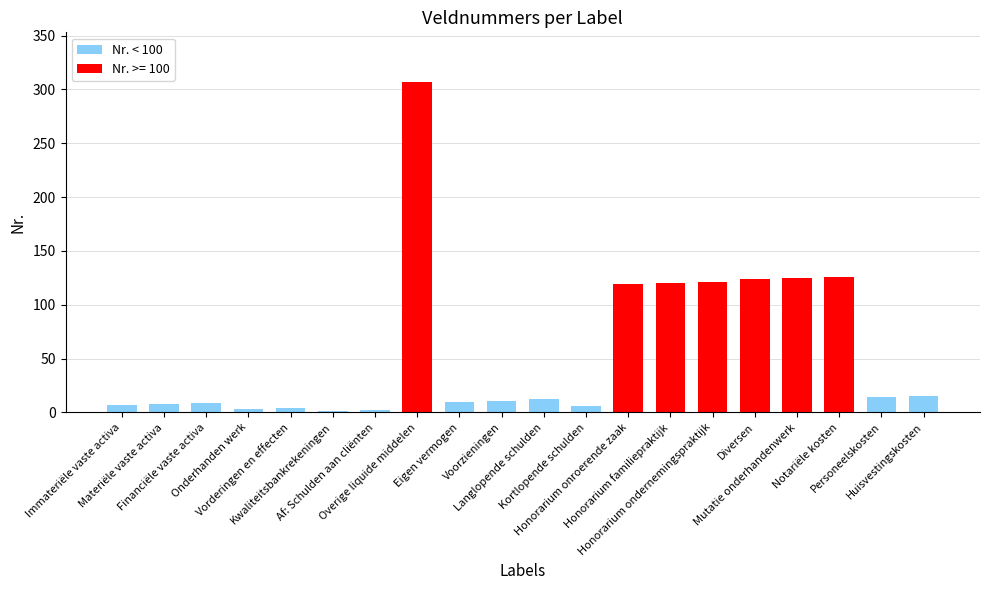

Are the bars horizontal?

No